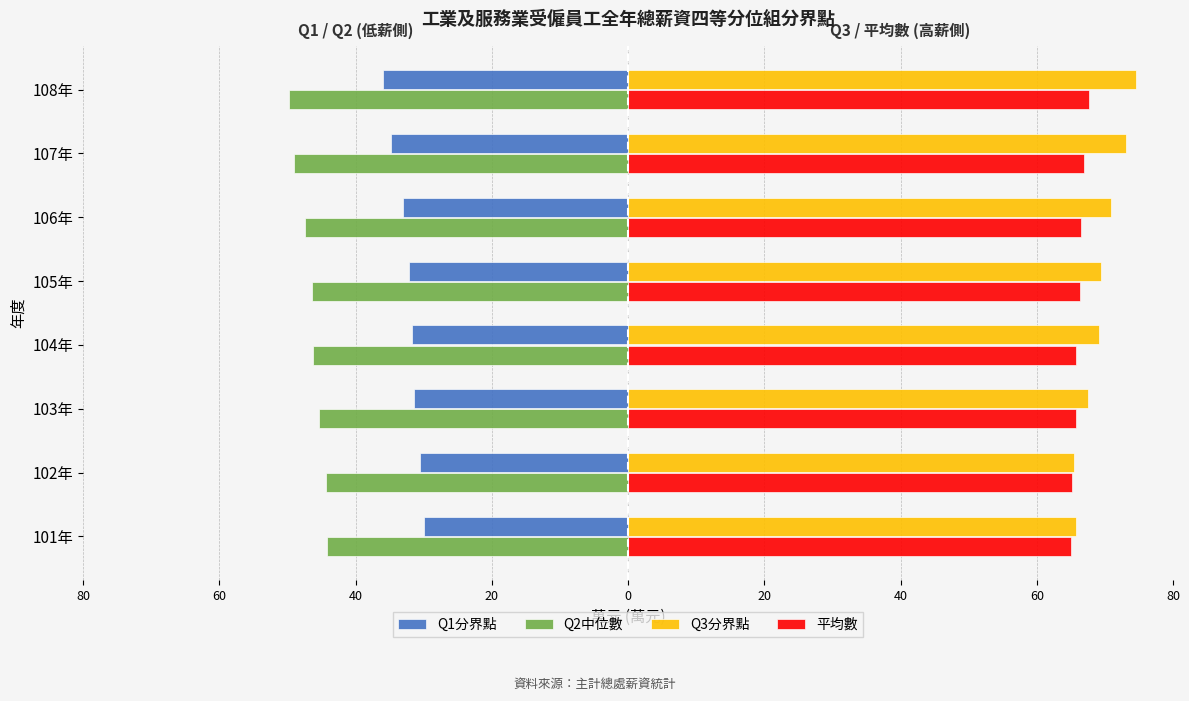

What are all the series names shown in the legend?

Q1分界點, Q2中位數, Q3分界點, 平均數